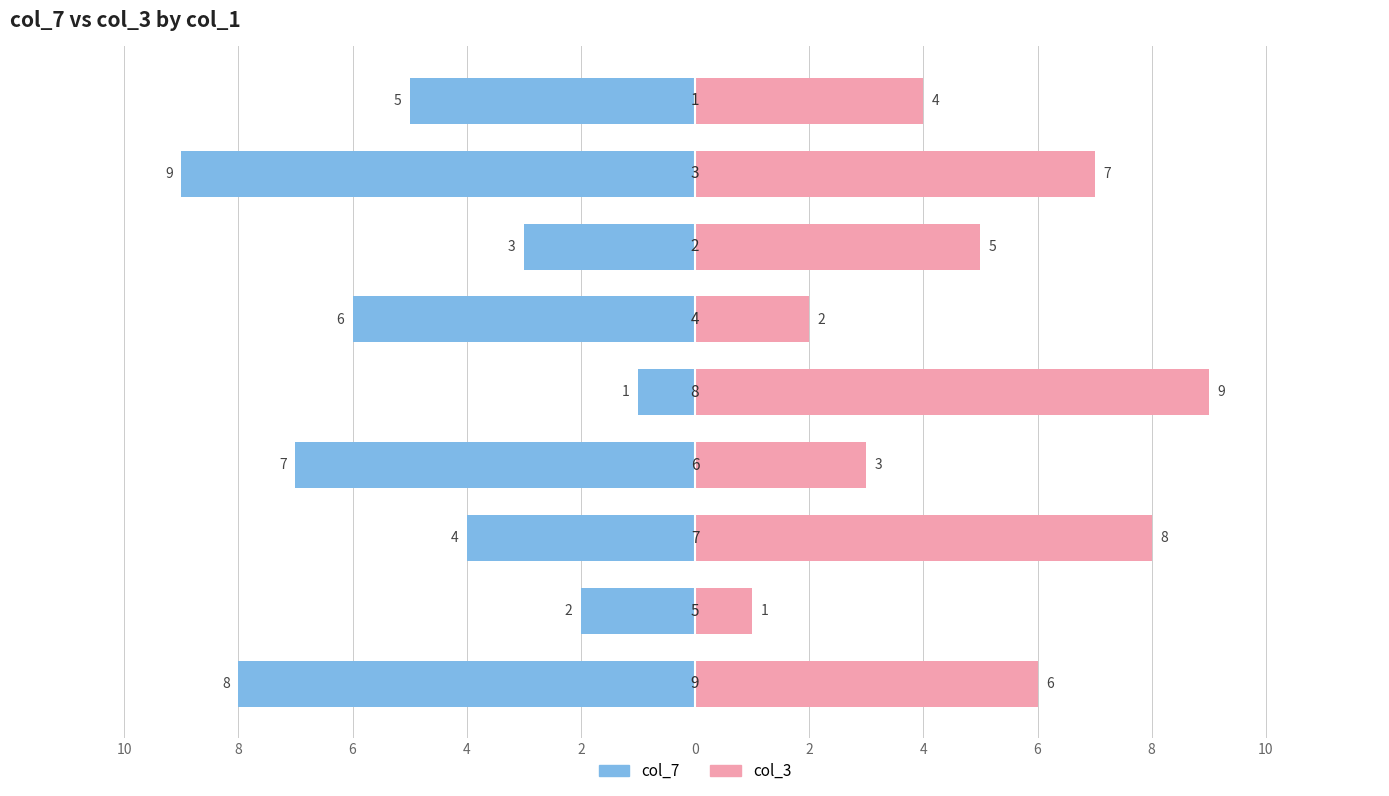

Between 4 and 0, which series saw the biggest shift?

col_7